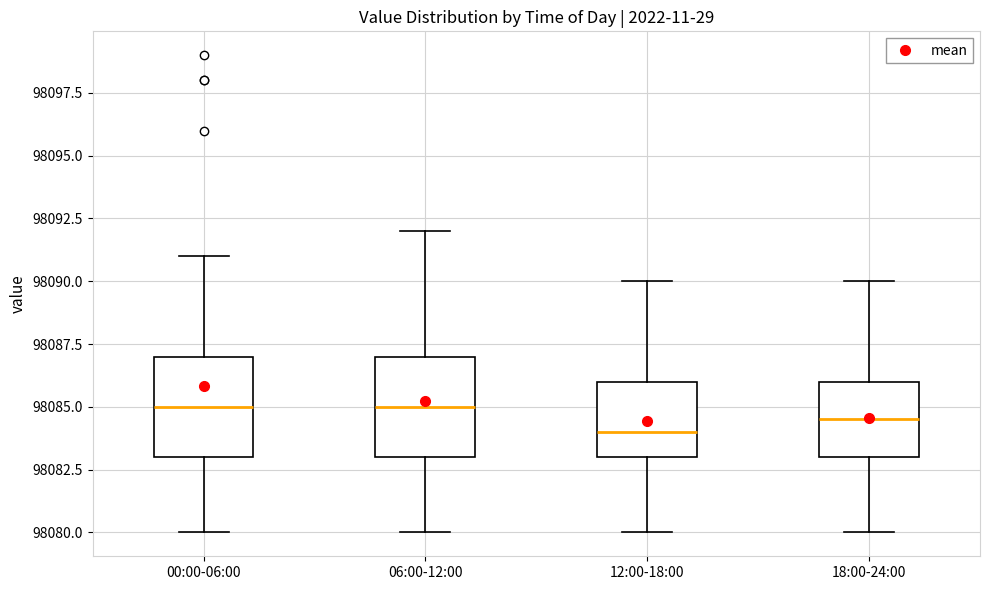

Which box has the lowest median line?

12:00-18:00